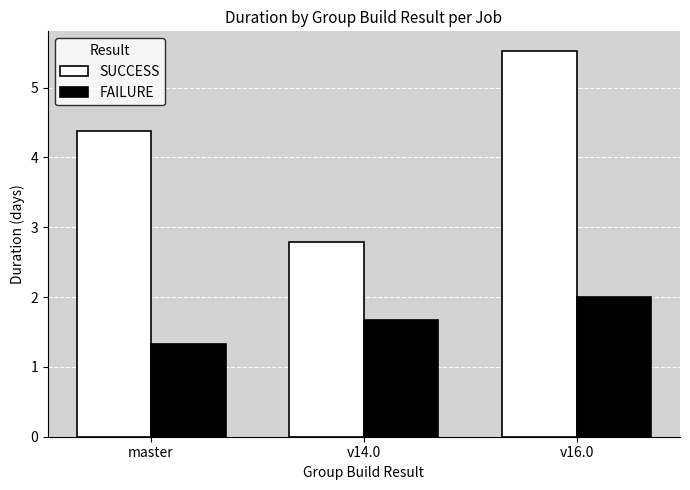

What is the average value of the SUCCESS series?

4.2